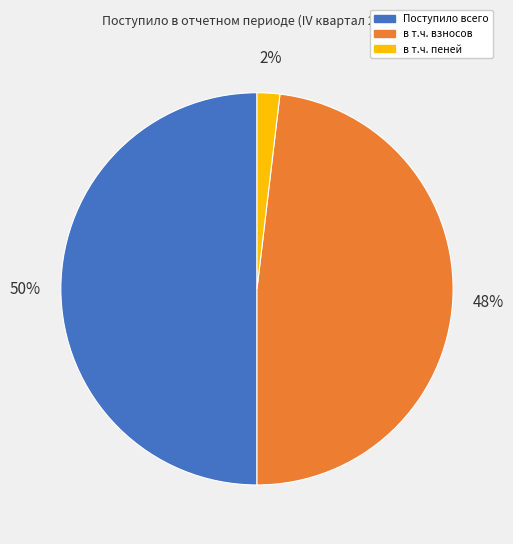

Combined, do Поступило всего and в т.ч. взносов account for over 50%?

Yes